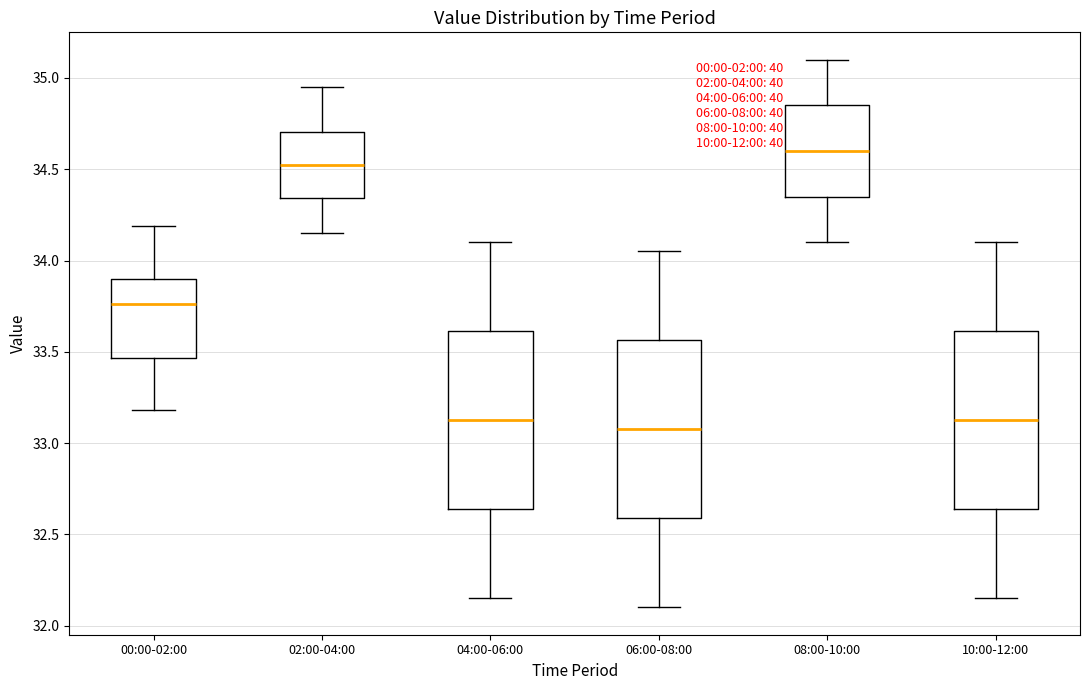

Reading left to right, read every box against the y-axis: the position of its median line, the range the box covers, and the ends of its whiskers. The values are not printed on the chart, so give them approximately, as read against the axis.

00:00-02:00: median 33.75, box 33.45 to 33.90, whiskers 33.20 to 34.20
02:00-04:00: median 34.55, box 34.35 to 34.70, whiskers 34.15 to 34.95
04:00-06:00: median 33.15, box 32.65 to 33.60, whiskers 32.15 to 34.10
06:00-08:00: median 33.10, box 32.60 to 33.55, whiskers 32.10 to 34.05
08:00-10:00: median 34.60, box 34.35 to 34.85, whiskers 34.10 to 35.10
10:00-12:00: median 33.15, box 32.65 to 33.60, whiskers 32.15 to 34.10